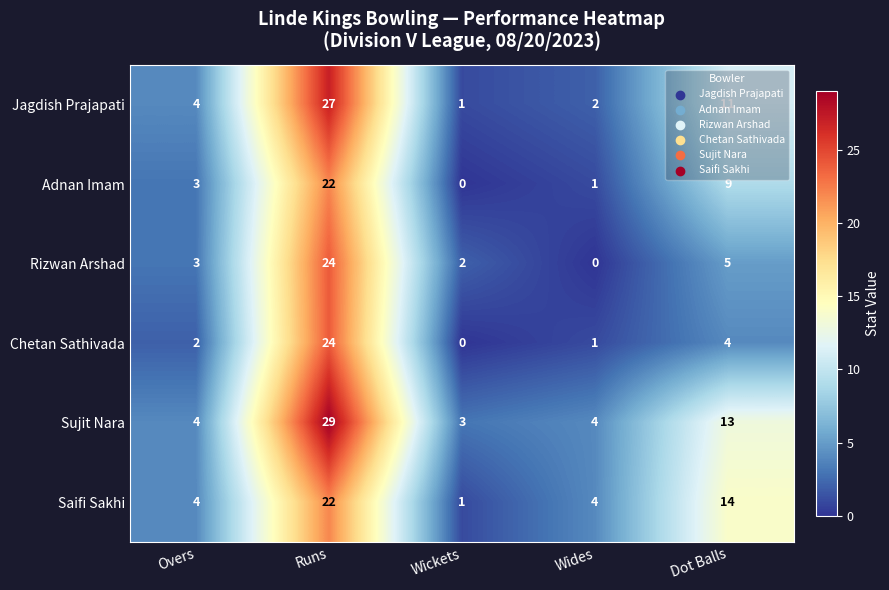

The value of Sujit Nara at Dot Balls is 13. True or false?

True